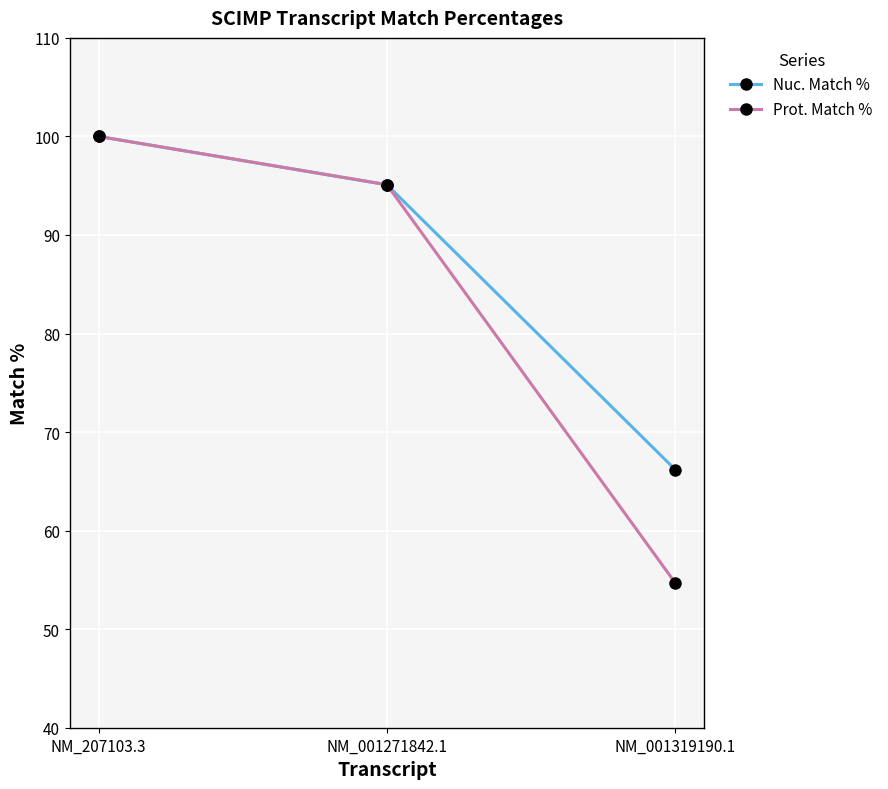

How many series are shown in this chart?

2